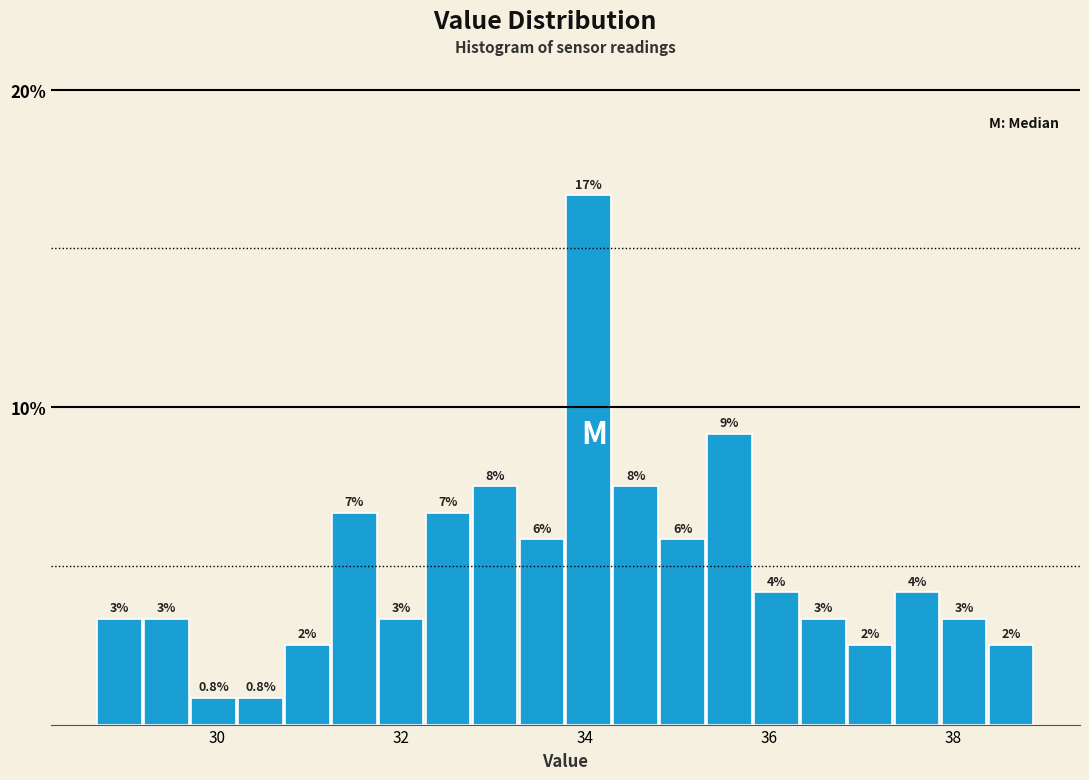

Read against the x-axis, roughly where is the centre of the tallest bar?

34.0